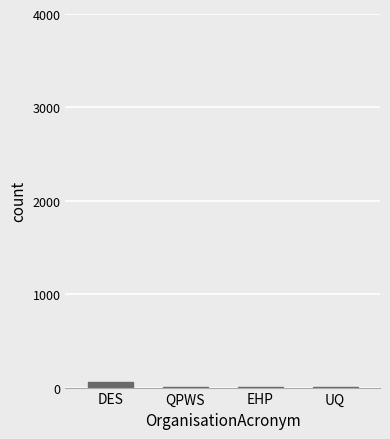

What is the sum of all values?

74